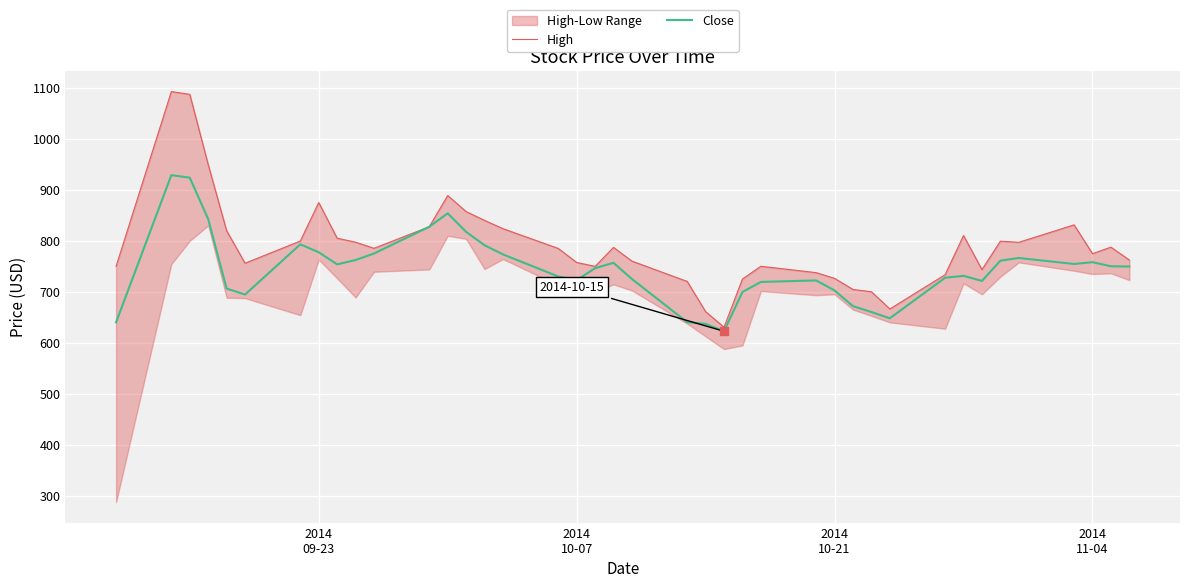

True or false: High and Close cross at least once.

False